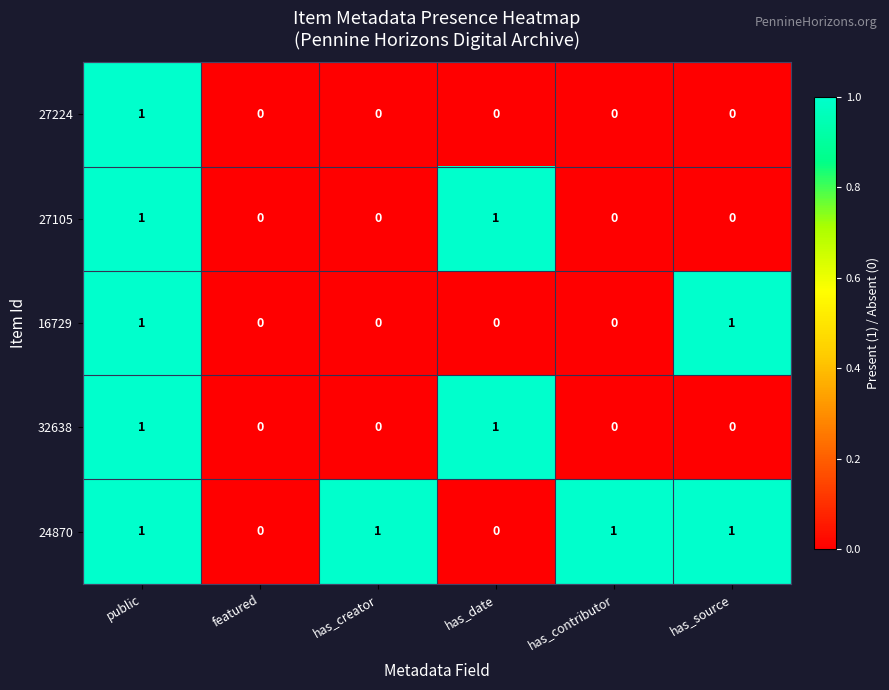

True or false: 32638 has a value of 1 at public.

True